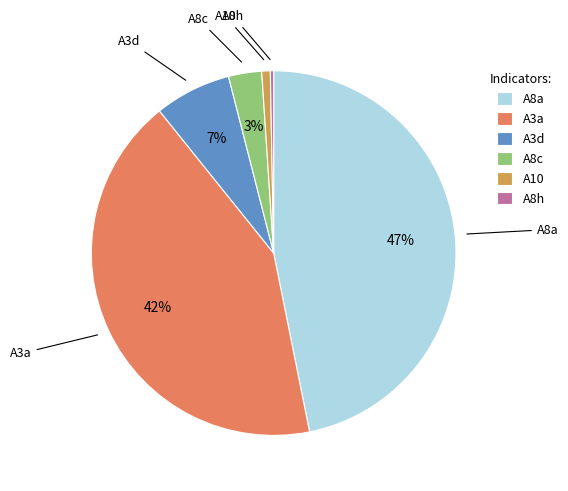

To the nearest percent, what is the average slice percentage?

17%